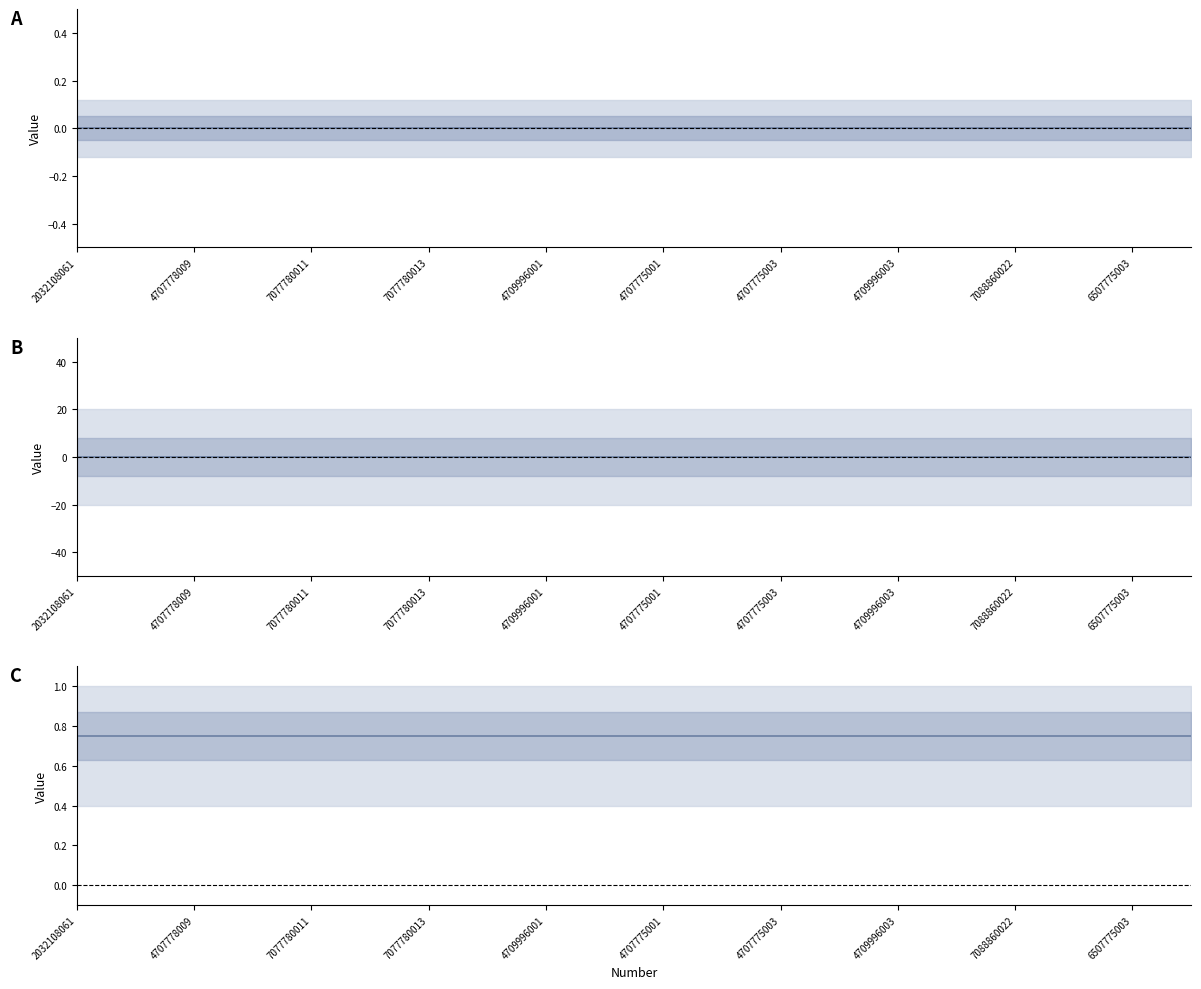

True or false: Primary Incoming Call and Primary Max Call cross at least once.

False